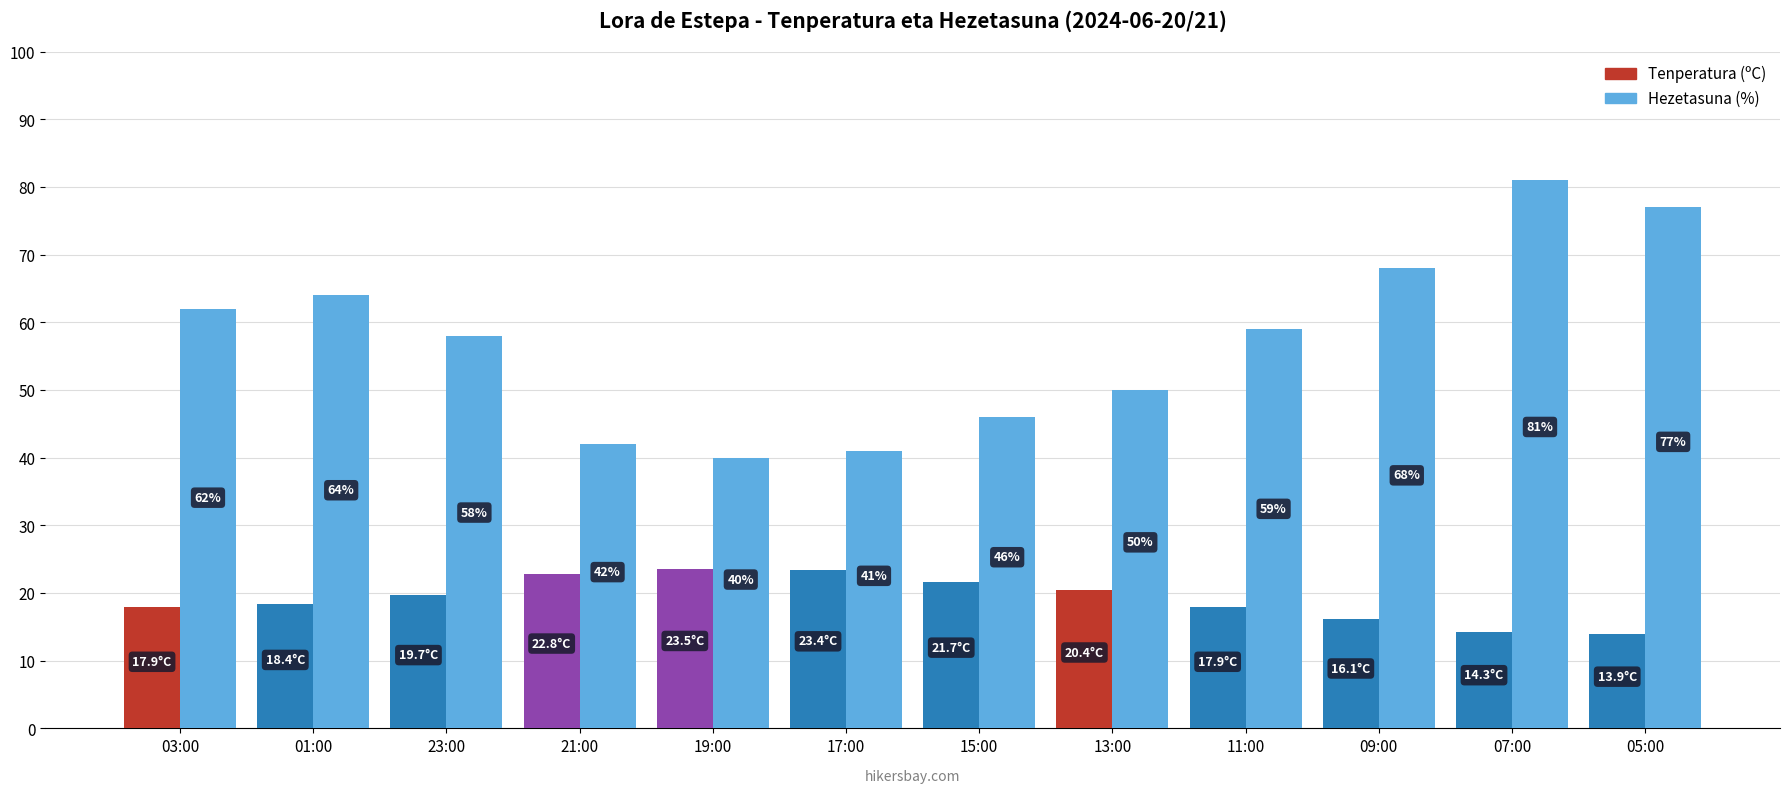

The value of Hezetasuna (%) at 01:00 is 101.3. True or false?

False